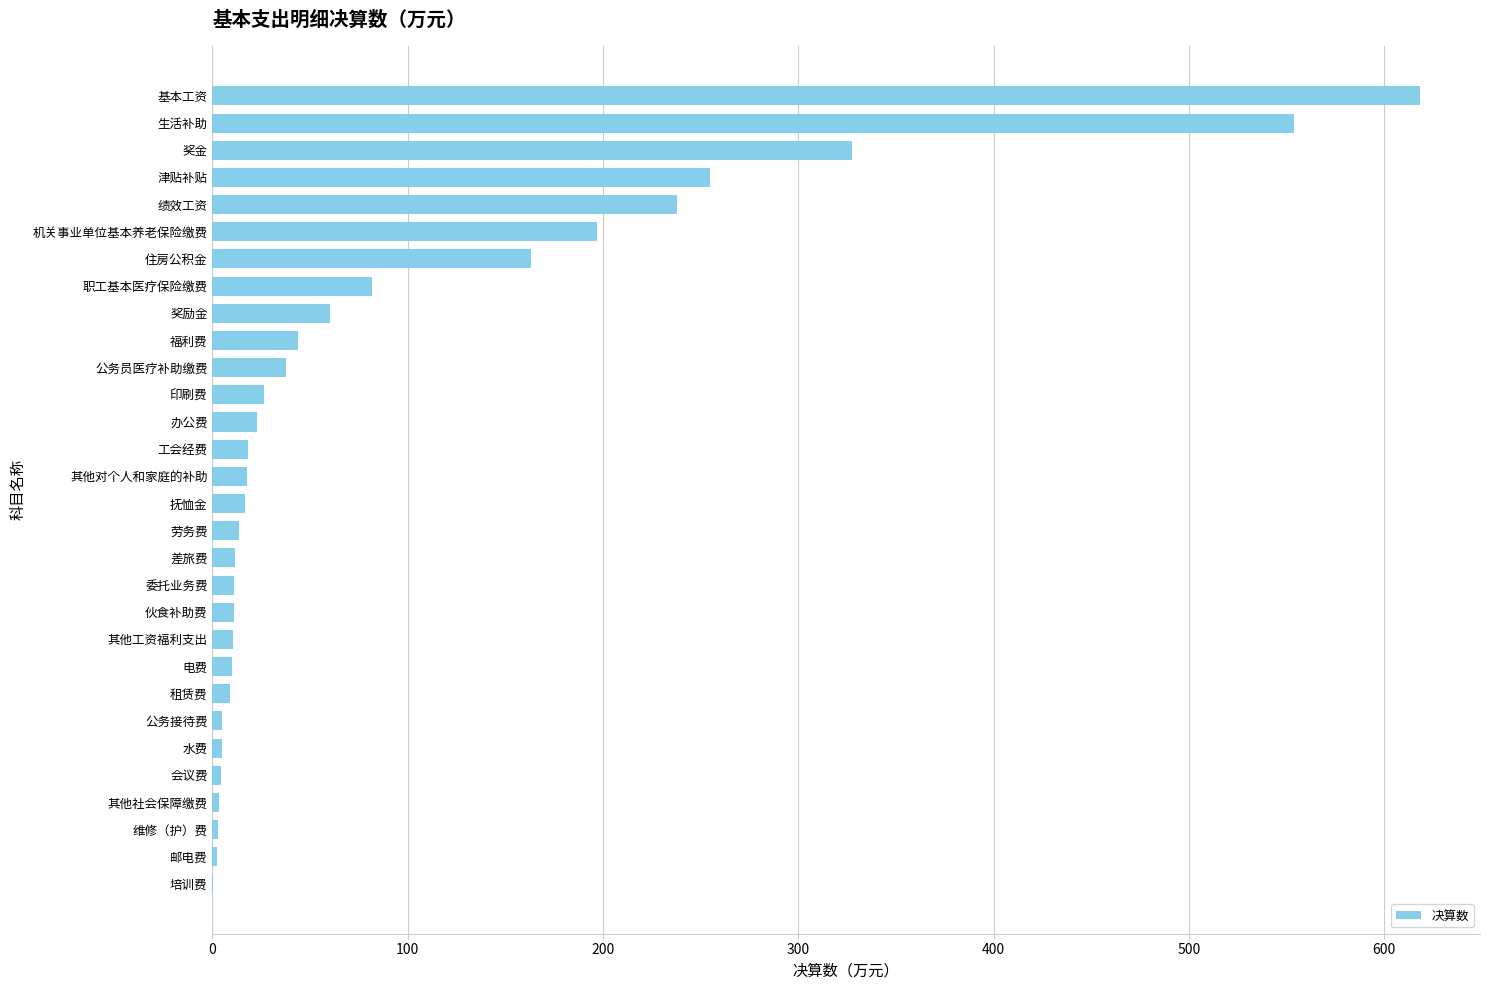

The value at 绩效工资 is 89.3. True or false?

False